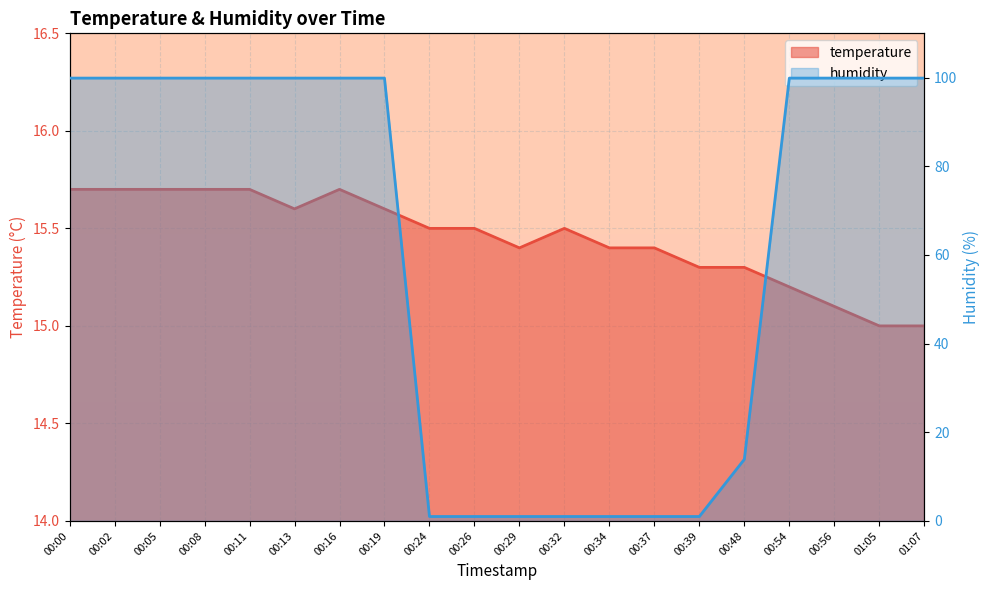

Reading right to left, list all the values displayed in this chart.

temperature: 01:07=15.0	01:05=15.0	00:56=15.1	00:54=15.2	00:48=15.3	00:39=15.3	00:37=15.4	00:34=15.4	00:32=15.5	00:29=15.4	00:26=15.5	00:24=15.5	00:19=15.6	00:16=15.7	00:13=15.6	00:11=15.7	00:08=15.7	00:05=15.7	00:02=15.7	00:00=15.7
humidity: 01:07=99.9	01:05=99.9	00:56=99.9	00:54=99.9	00:48=13.9	00:39=1.0	00:37=1.0	00:34=1.0	00:32=1.0	00:29=1.0	00:26=1.0	00:24=1.0	00:19=99.9	00:16=99.9	00:13=99.9	00:11=99.9	00:08=99.9	00:05=99.9	00:02=99.9	00:00=99.9